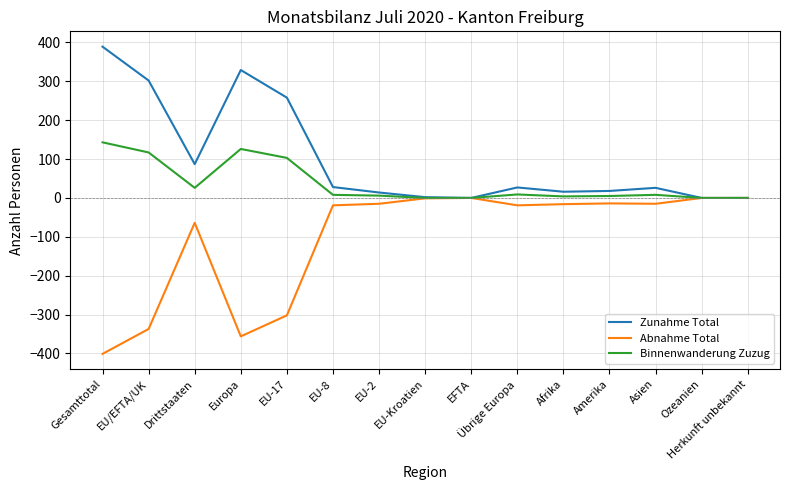

What position from the right is Herkunft unbekannt?

1